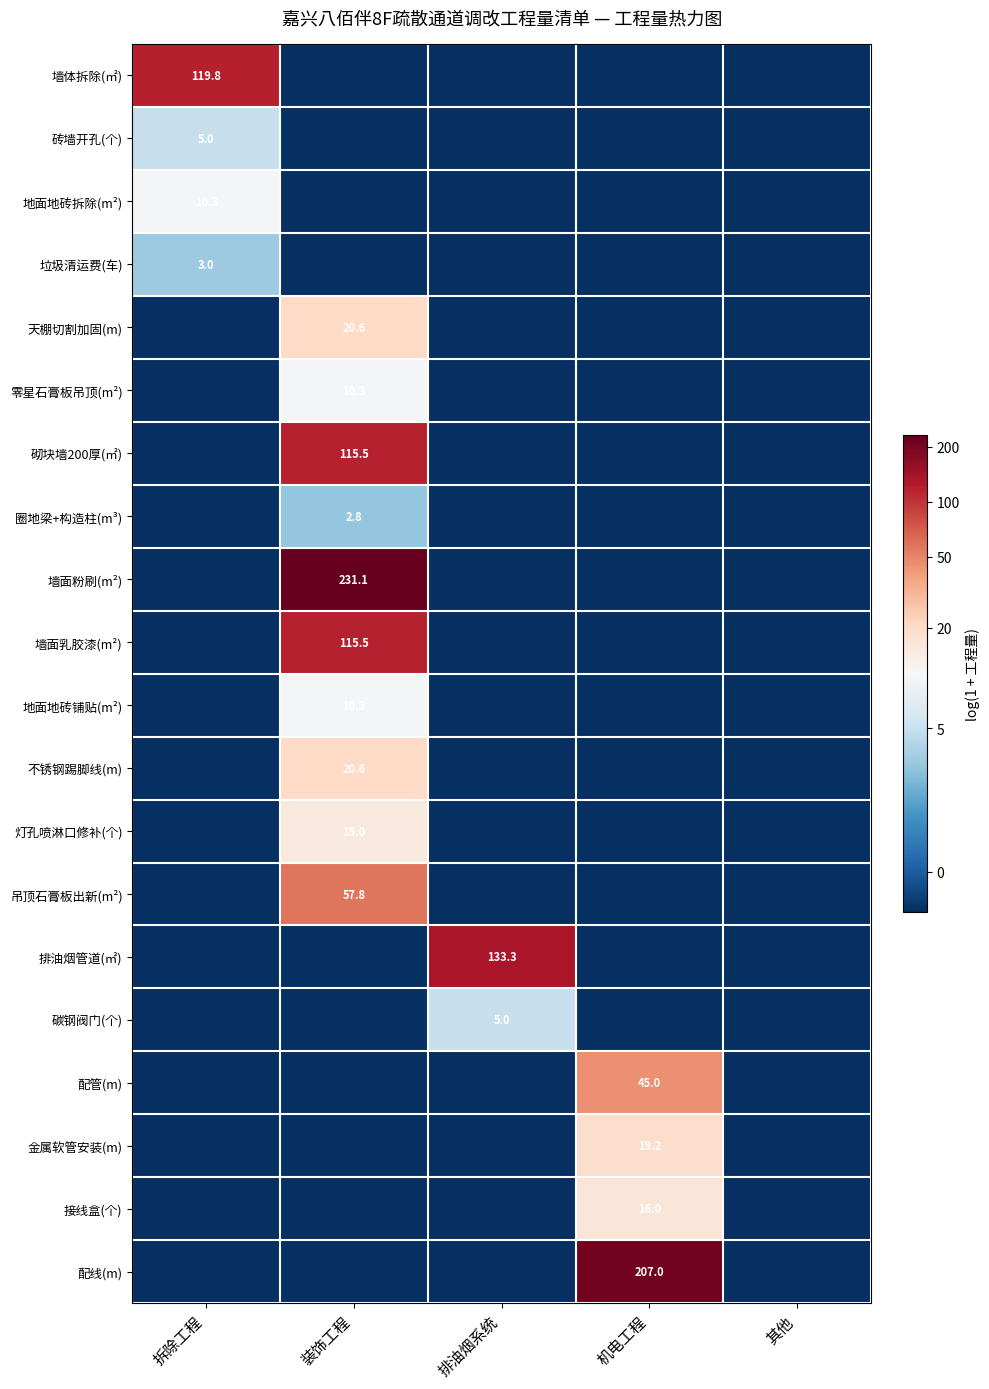

Which has a higher value, 机电工程 or 装饰工程?

机电工程